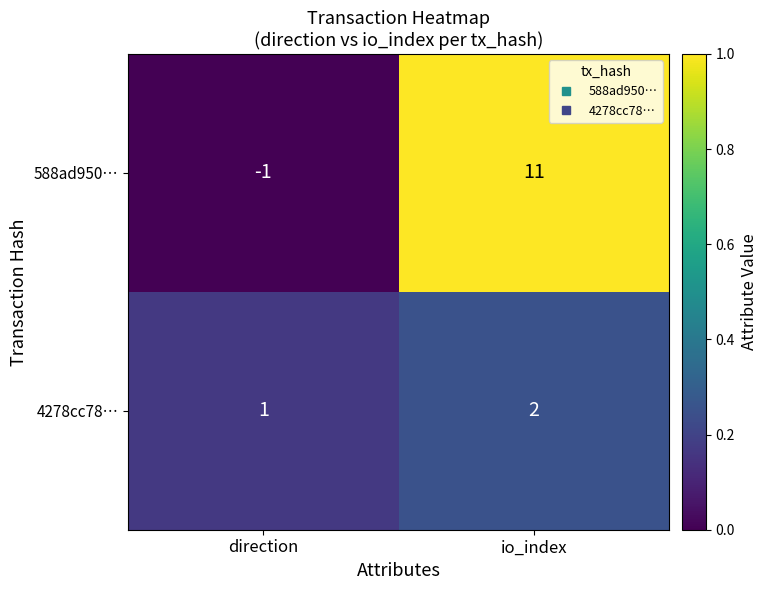

Rank the series by their maximum value, from highest to lowest.

588ad950…, 4278cc78…